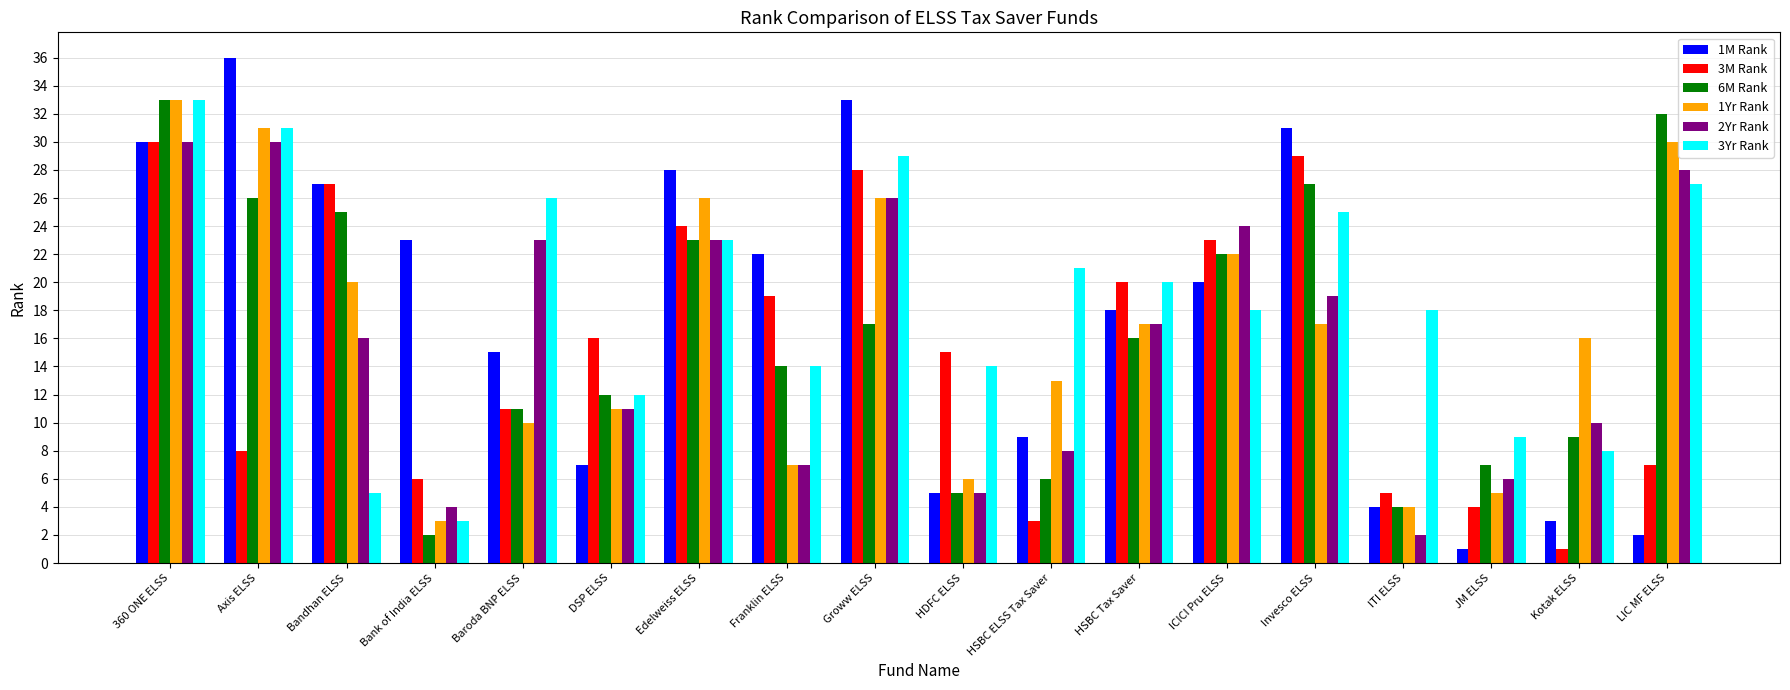

Which series has the widest spread of values?

1M Rank